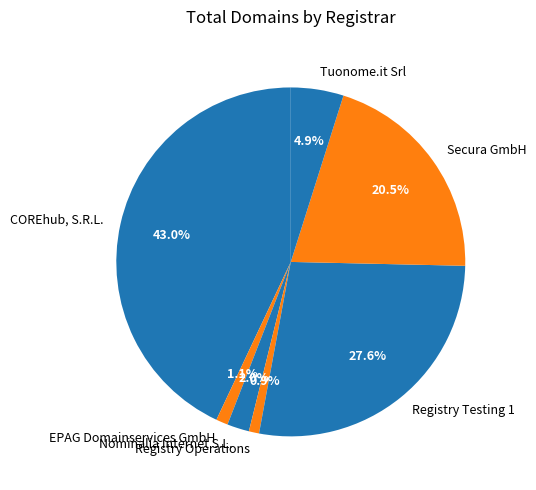

Which has a higher value, Secura GmbH or Nominalia Internet S.L.?

Secura GmbH